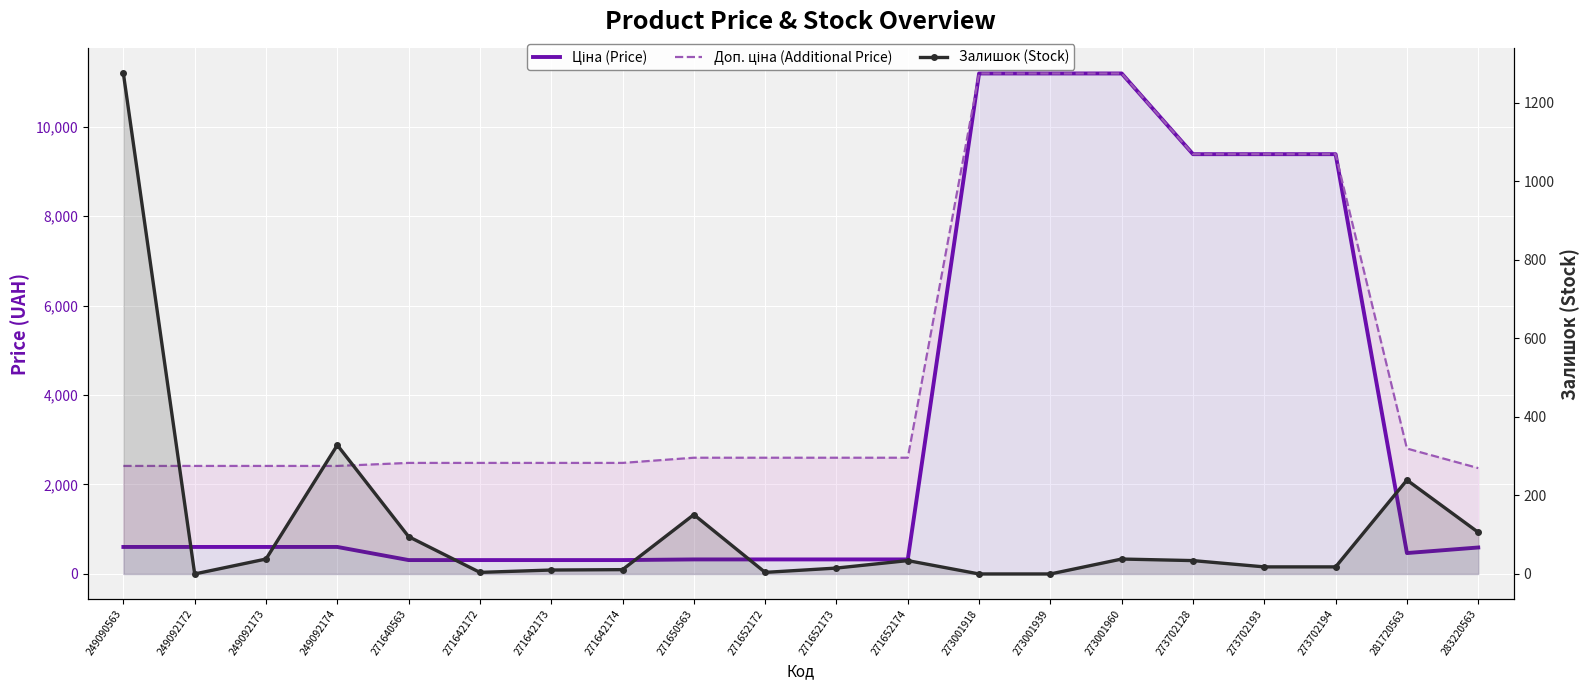

How many times do Залишок (Stock) and Ціна (Price) cross each other?

1